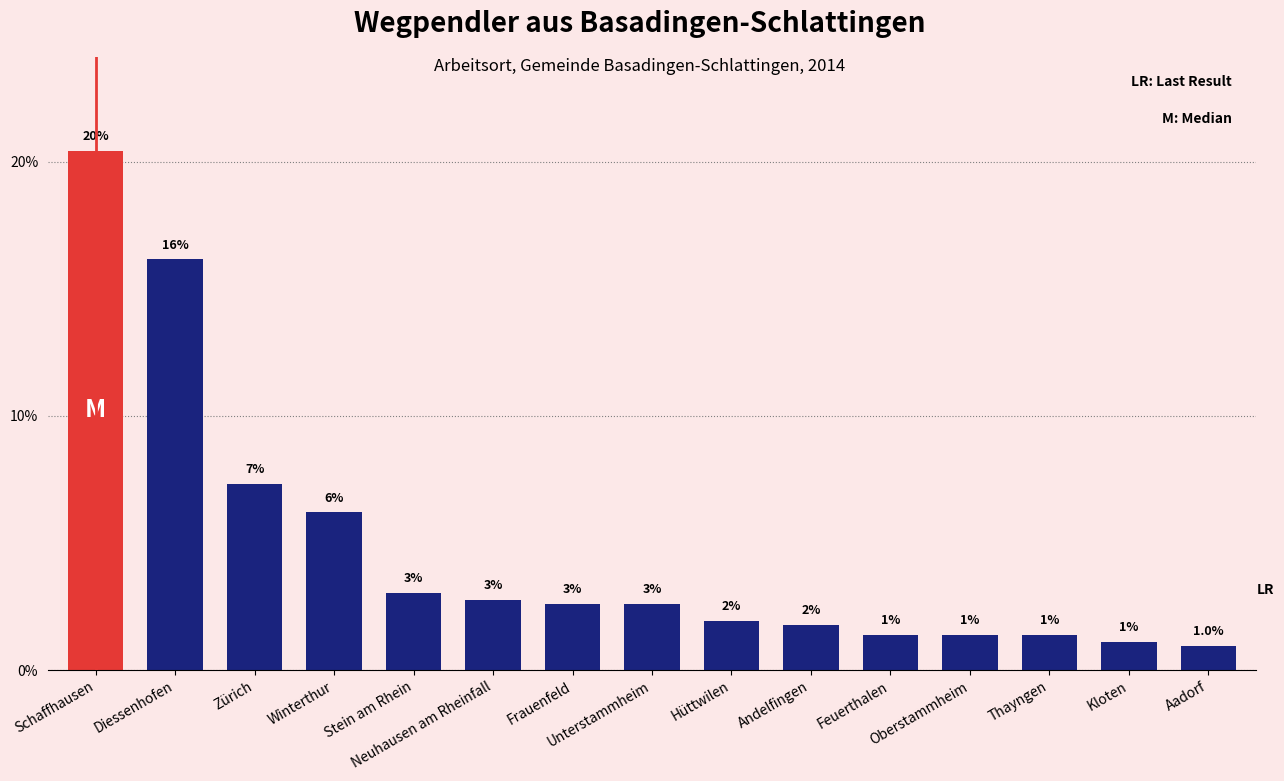

What is the minimum value shown in the chart?

1.0